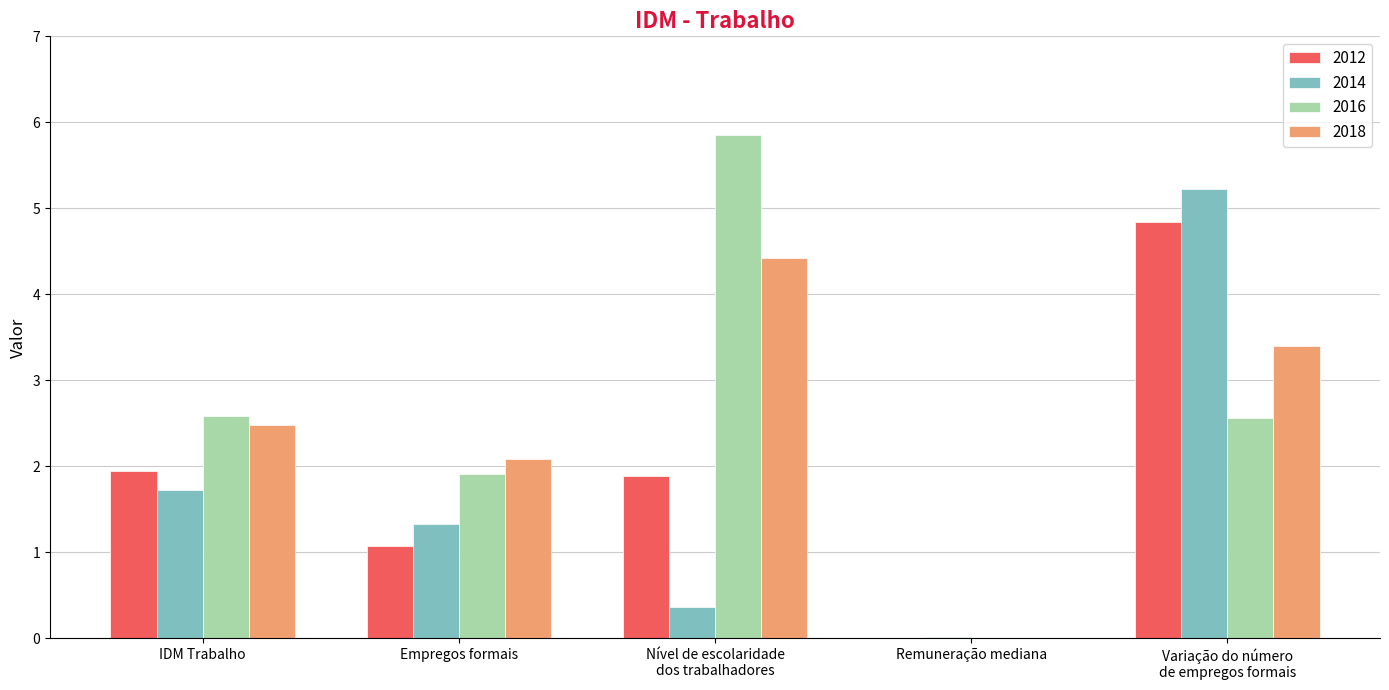

What is the highest value of the 2012 series?

4.8